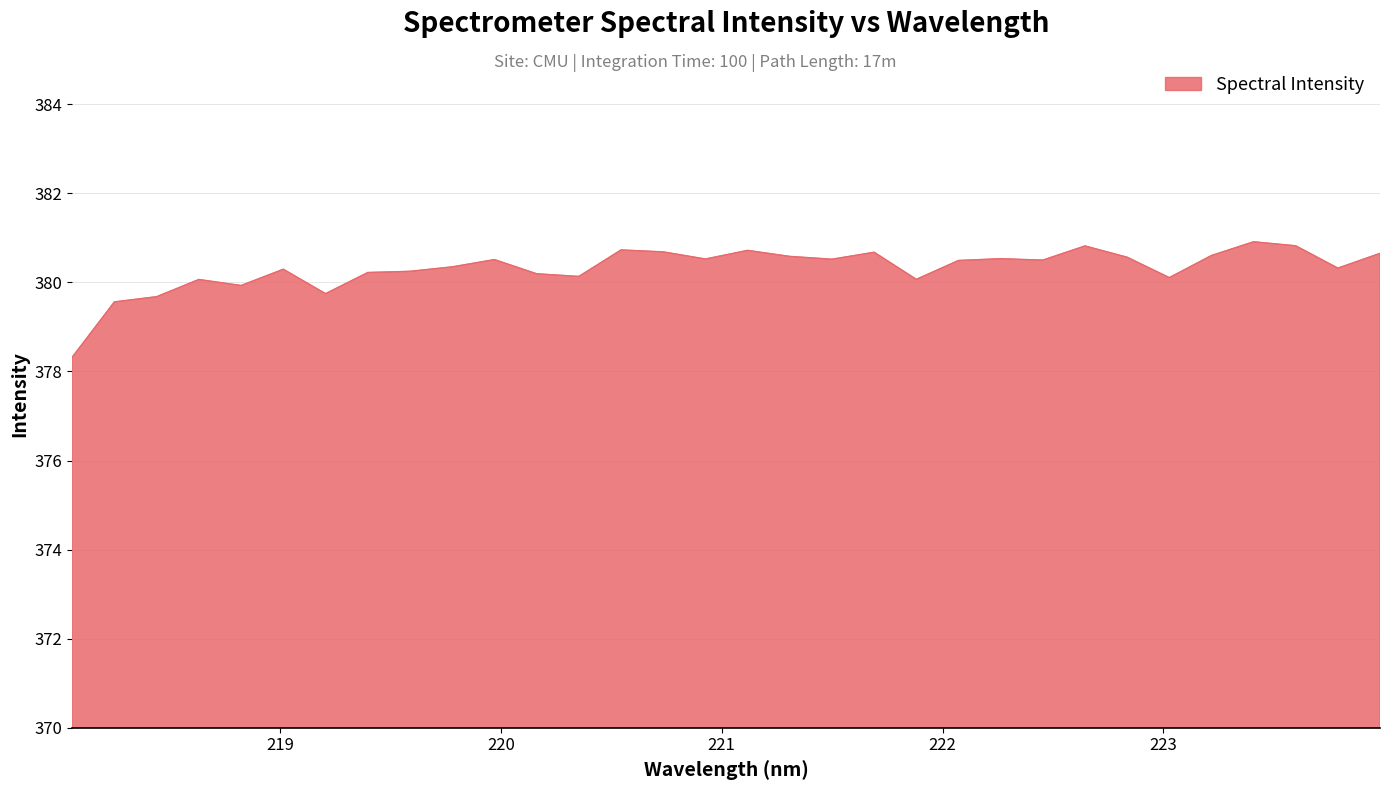

Does the chart display data point markers on the line(s)?

No